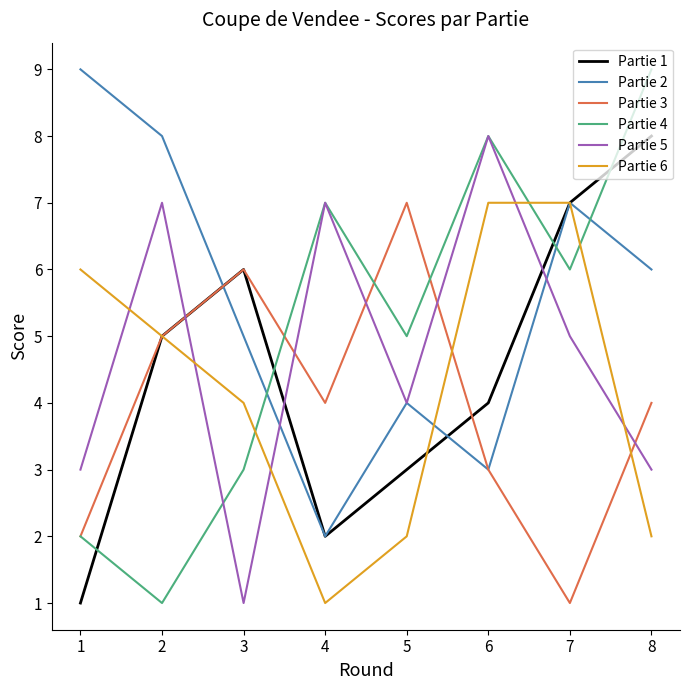

What is the difference between the second highest and second lowest values in the Partie 4 series?

6